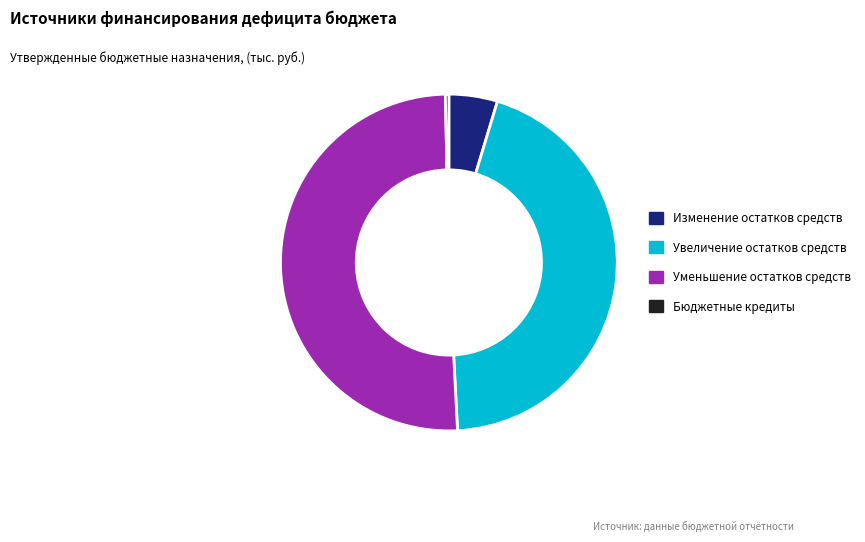

Rank the categories by value from highest to lowest.

Уменьшение остатков средств, Увеличение остатков средств, Изменение остатков средств, Бюджетные кредиты